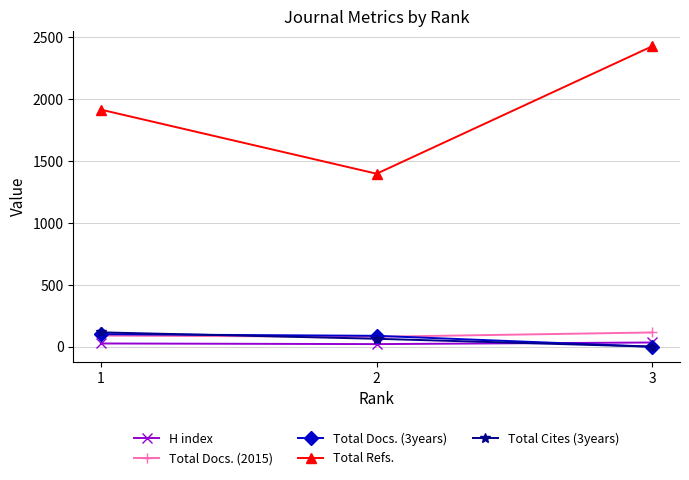

What is the total value across all series at 1?

2249